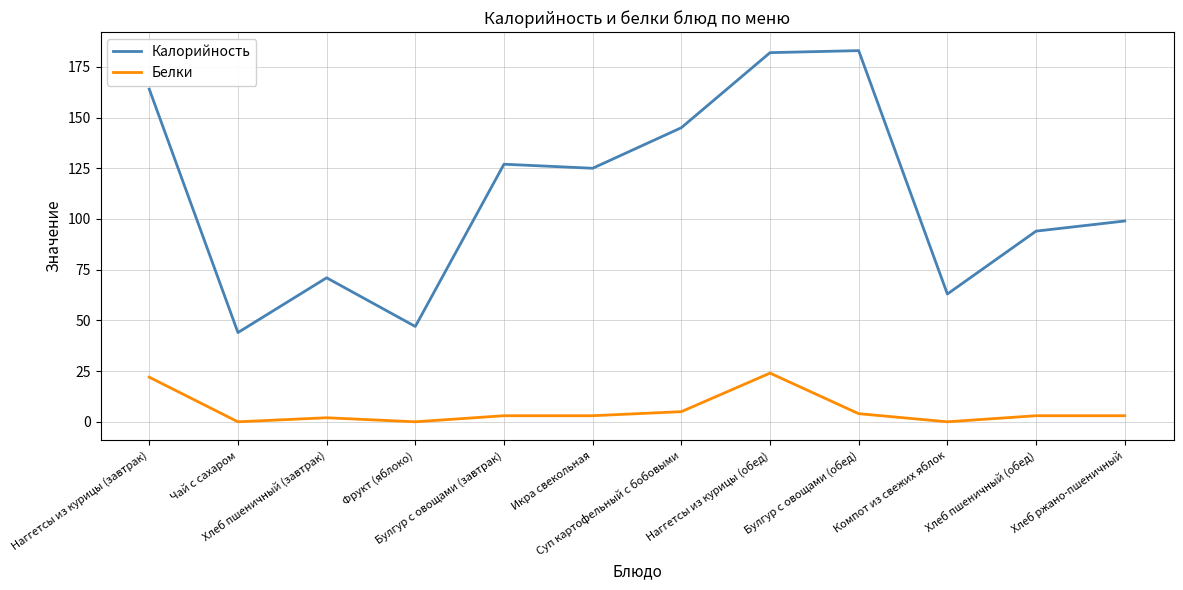

What is the highest value of the Белки series?

24